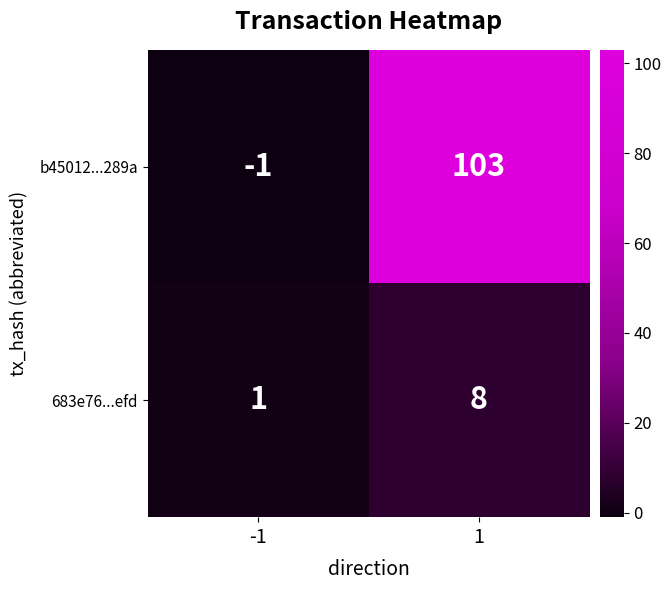

The value of 683e76...efd at -1 is 2. True or false?

False